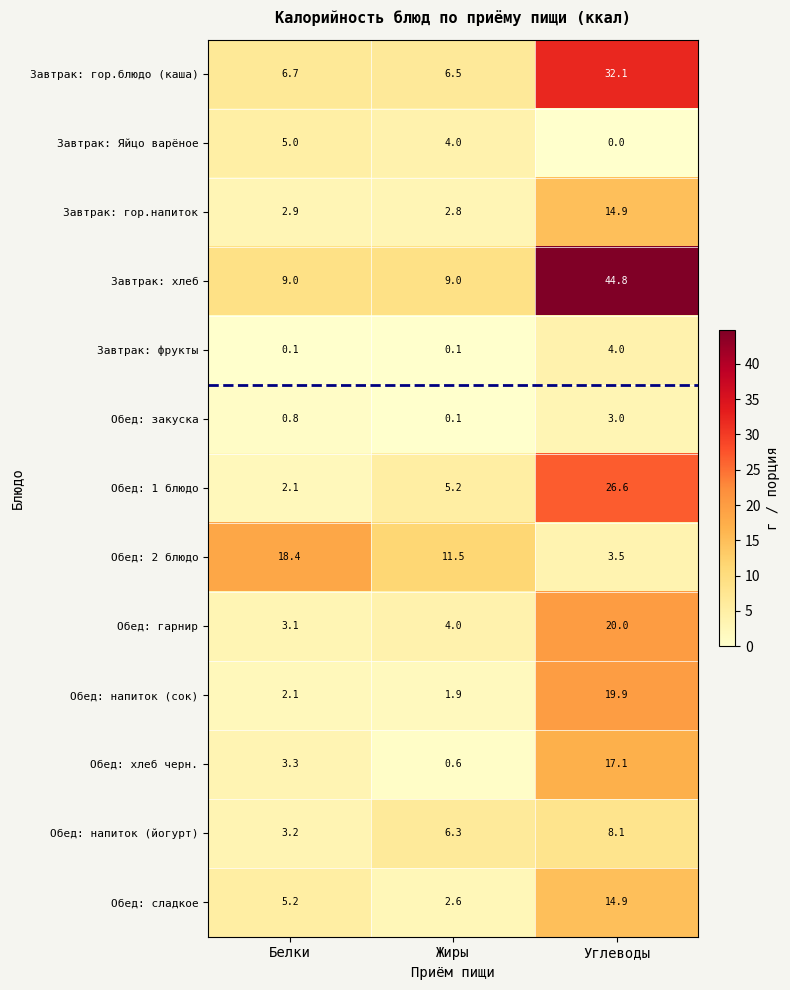

Which series changed the most between Белки and Углеводы?

Завтрак: хлеб